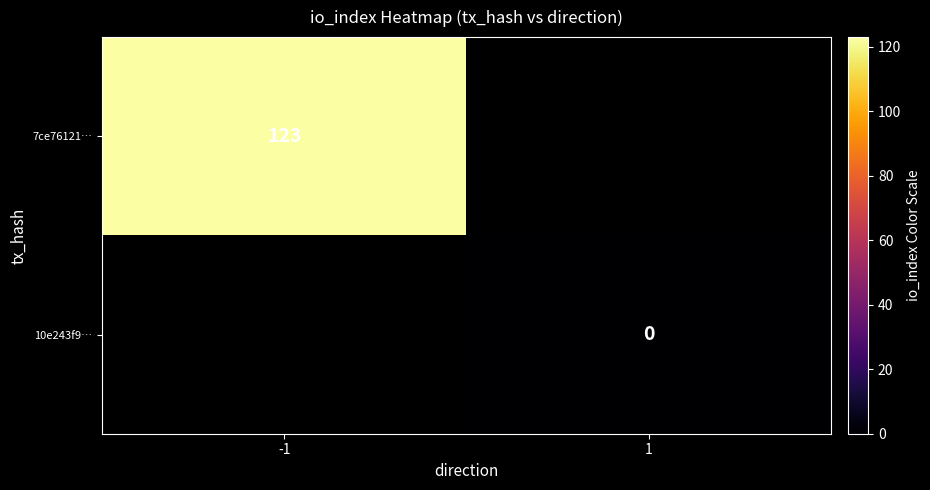

The value of 7ce76121… at -1 is 175. True or false?

False